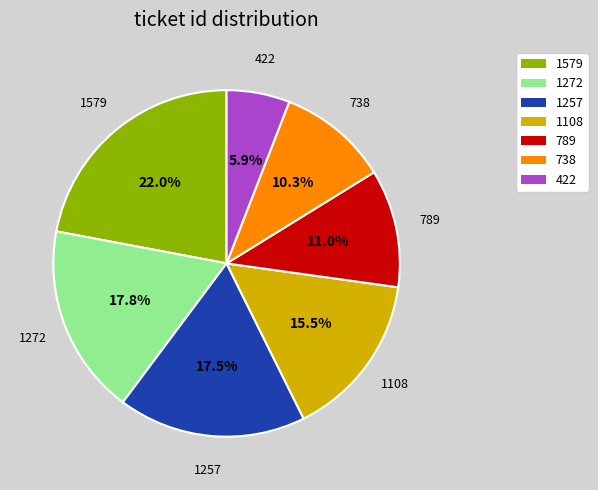

Which has a higher value, 789 or 1257?

1257